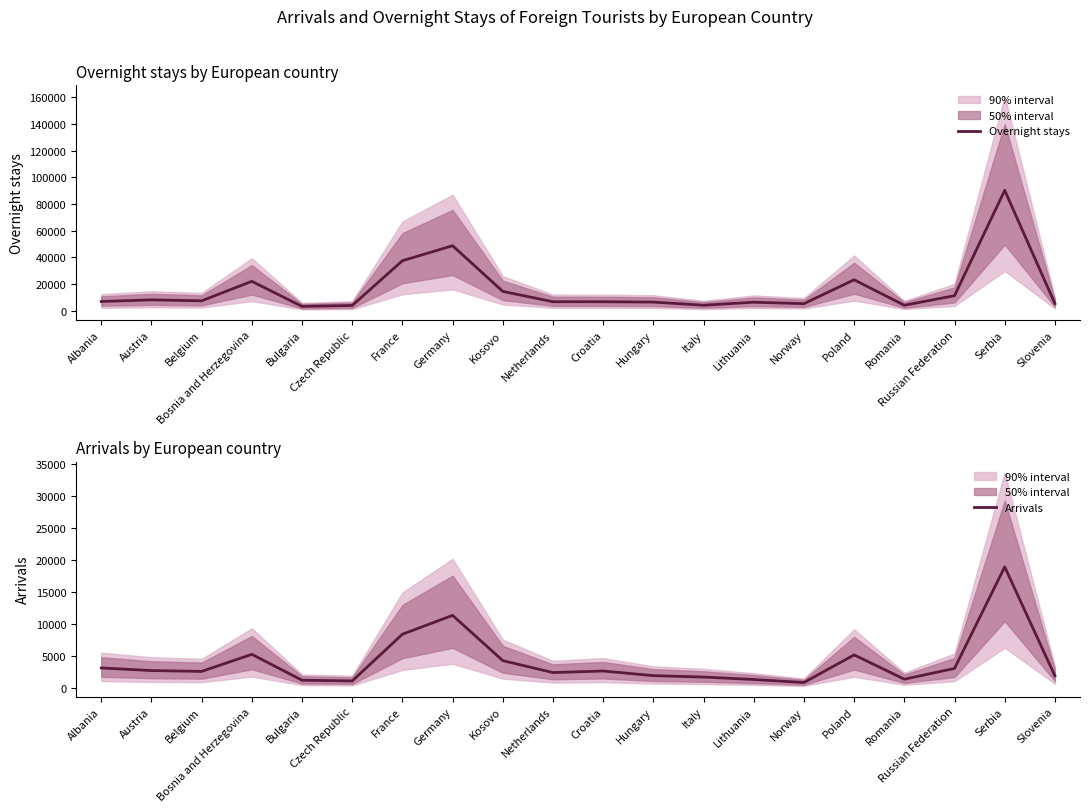

What is the average value of the Arrivals series?

4006